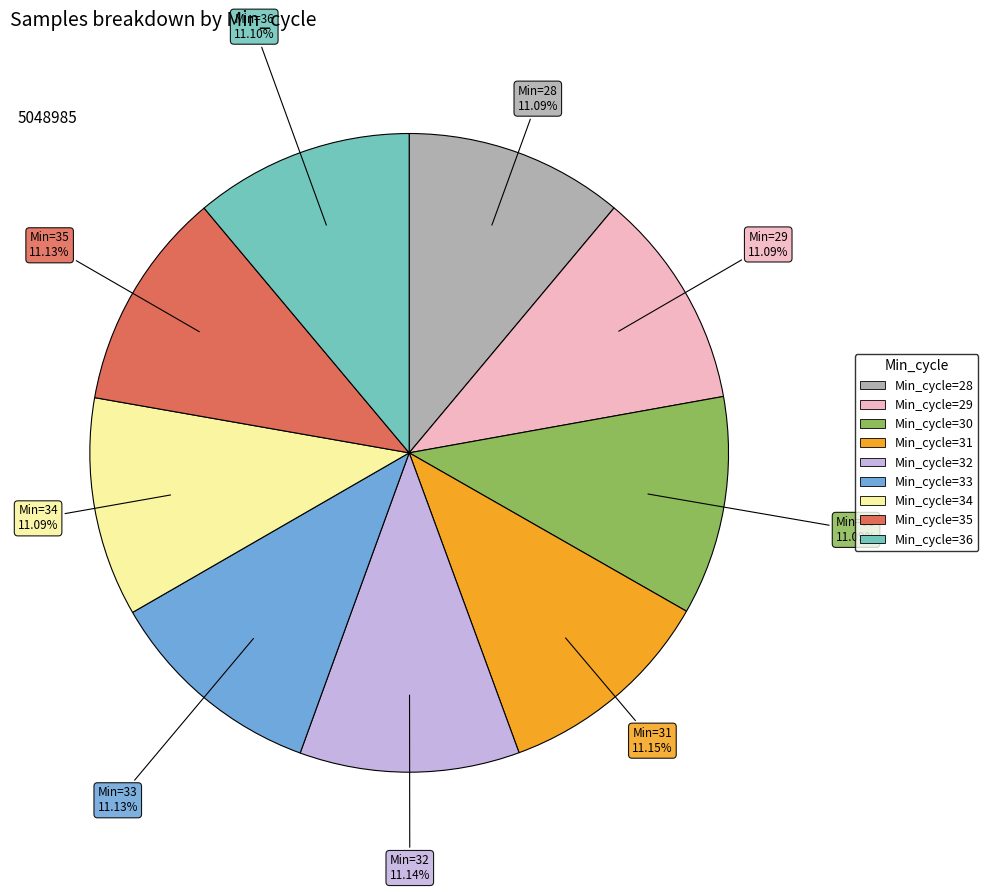

Does any single category account for the majority?

No